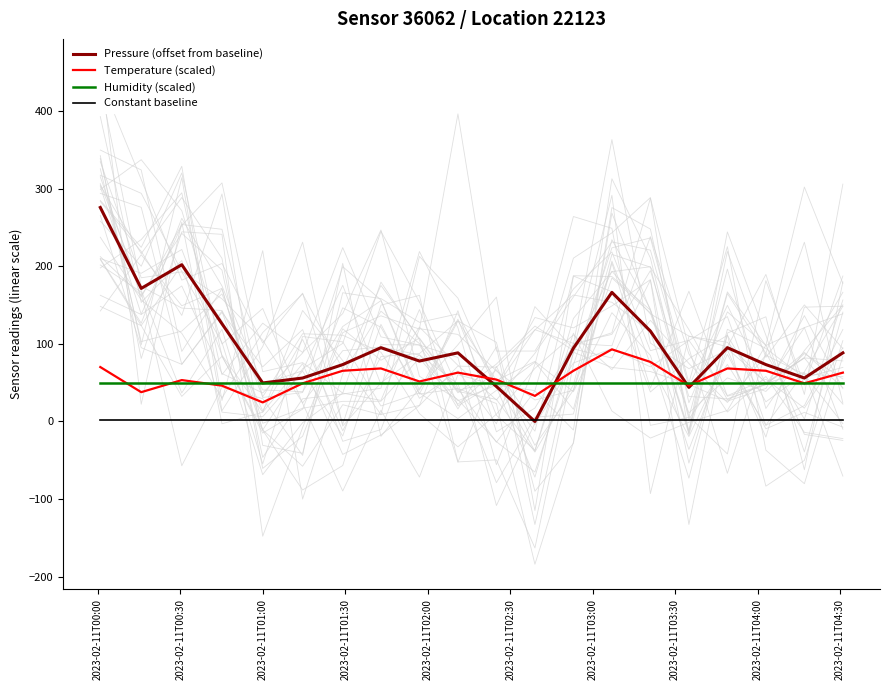

Rank the series by their maximum value, from highest to lowest.

Pressure (offset from baseline), Temperature (scaled), Humidity (scaled), Constant baseline